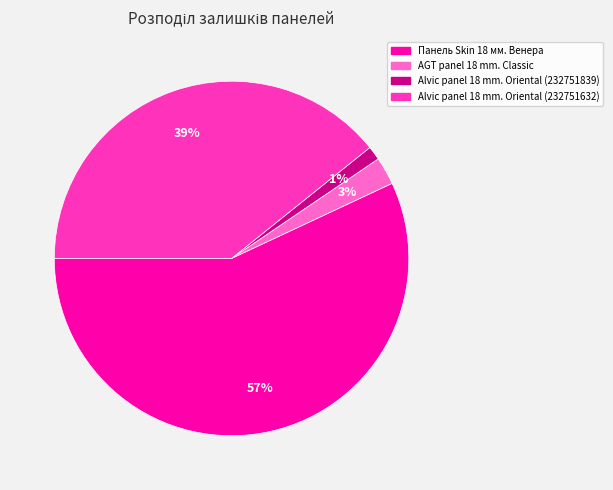

How many slices are in this pie chart?

4